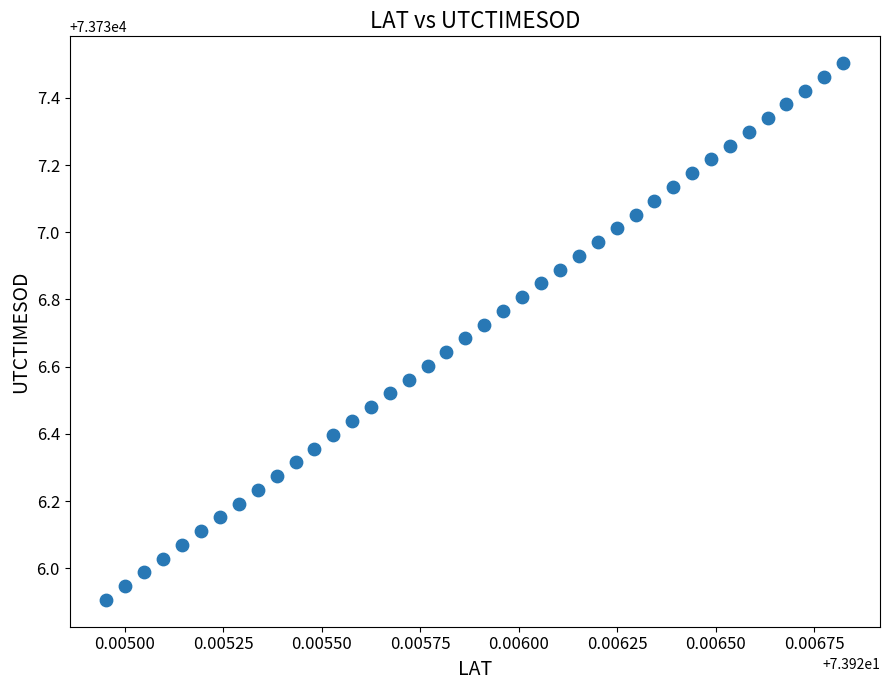

What is the range of Y values (max minus min)?

1.6